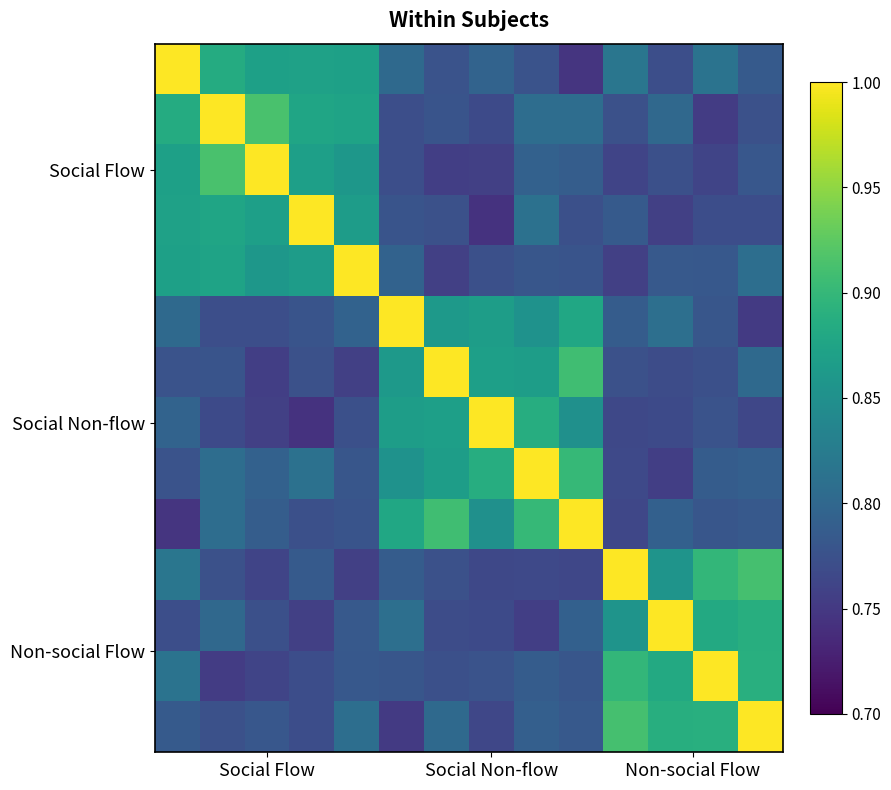

Which category has the lowest value across all series?

Social Non-flow